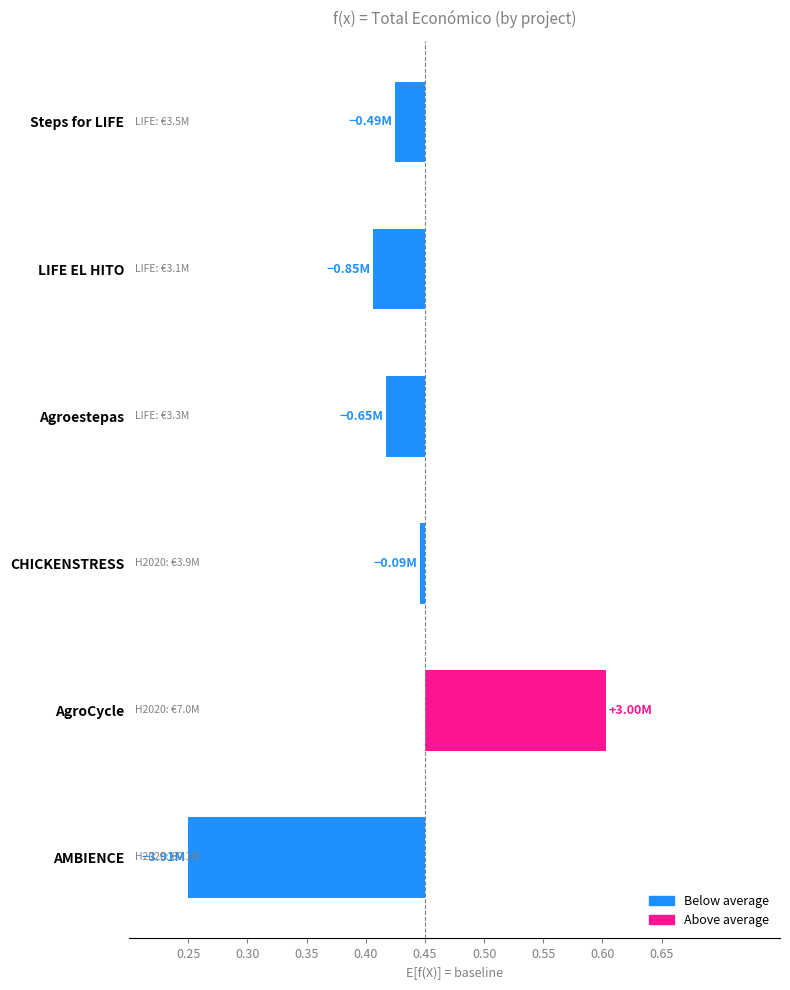

List the labels in order of value, largest first.

AgroCycle, CHICKENSTRESS, Steps for LIFE, Agroestepas, LIFE EL HITO, AMBIENCE